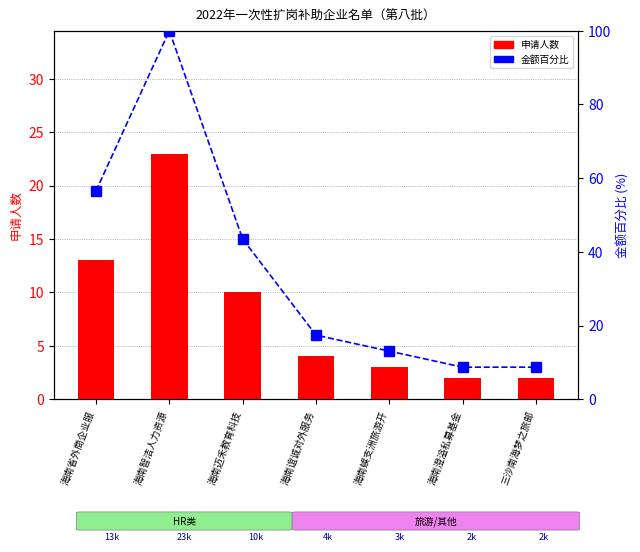

What are all the series names shown in the legend?

申请人数, 金额（百分比）